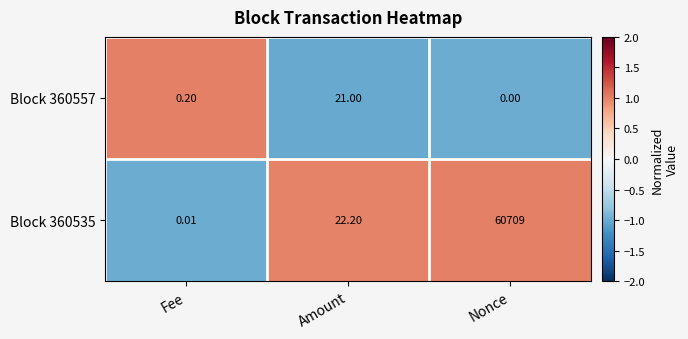

At which label does Block 360535 first exceed 22?

Amount